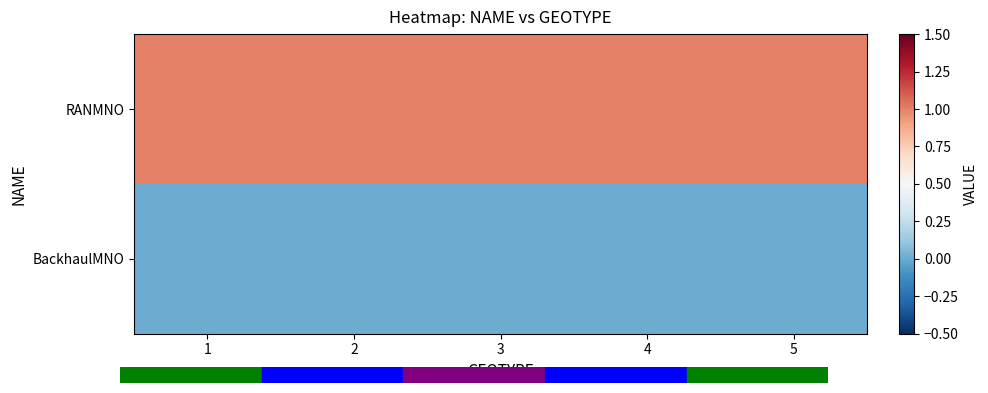

At 2, list the series in order from largest to smallest.

RANMNO, BackhaulMNO